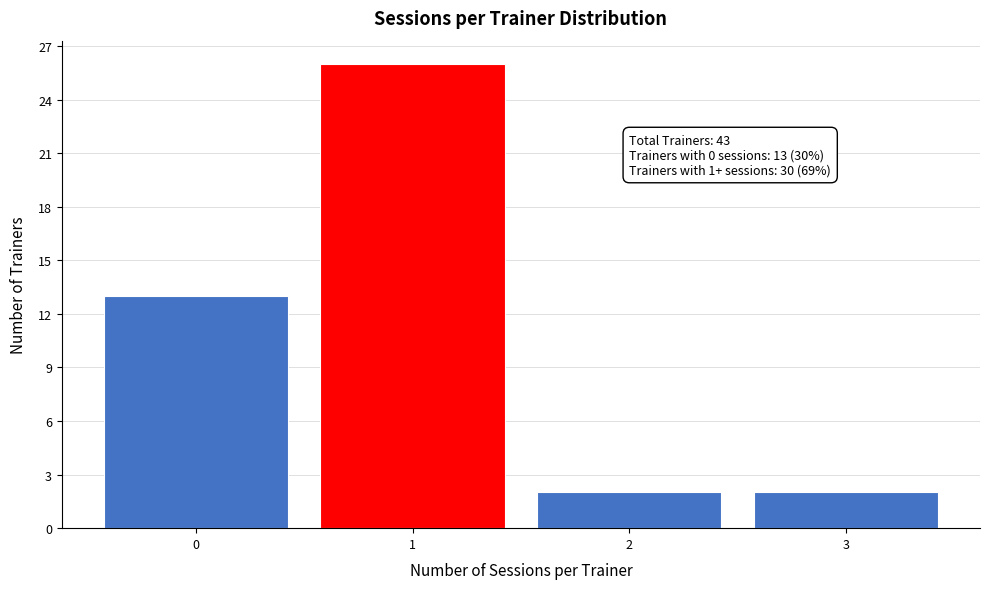

Reading right to left, list all the values displayed in this chart.

3=2	2=2	1=26	0=13